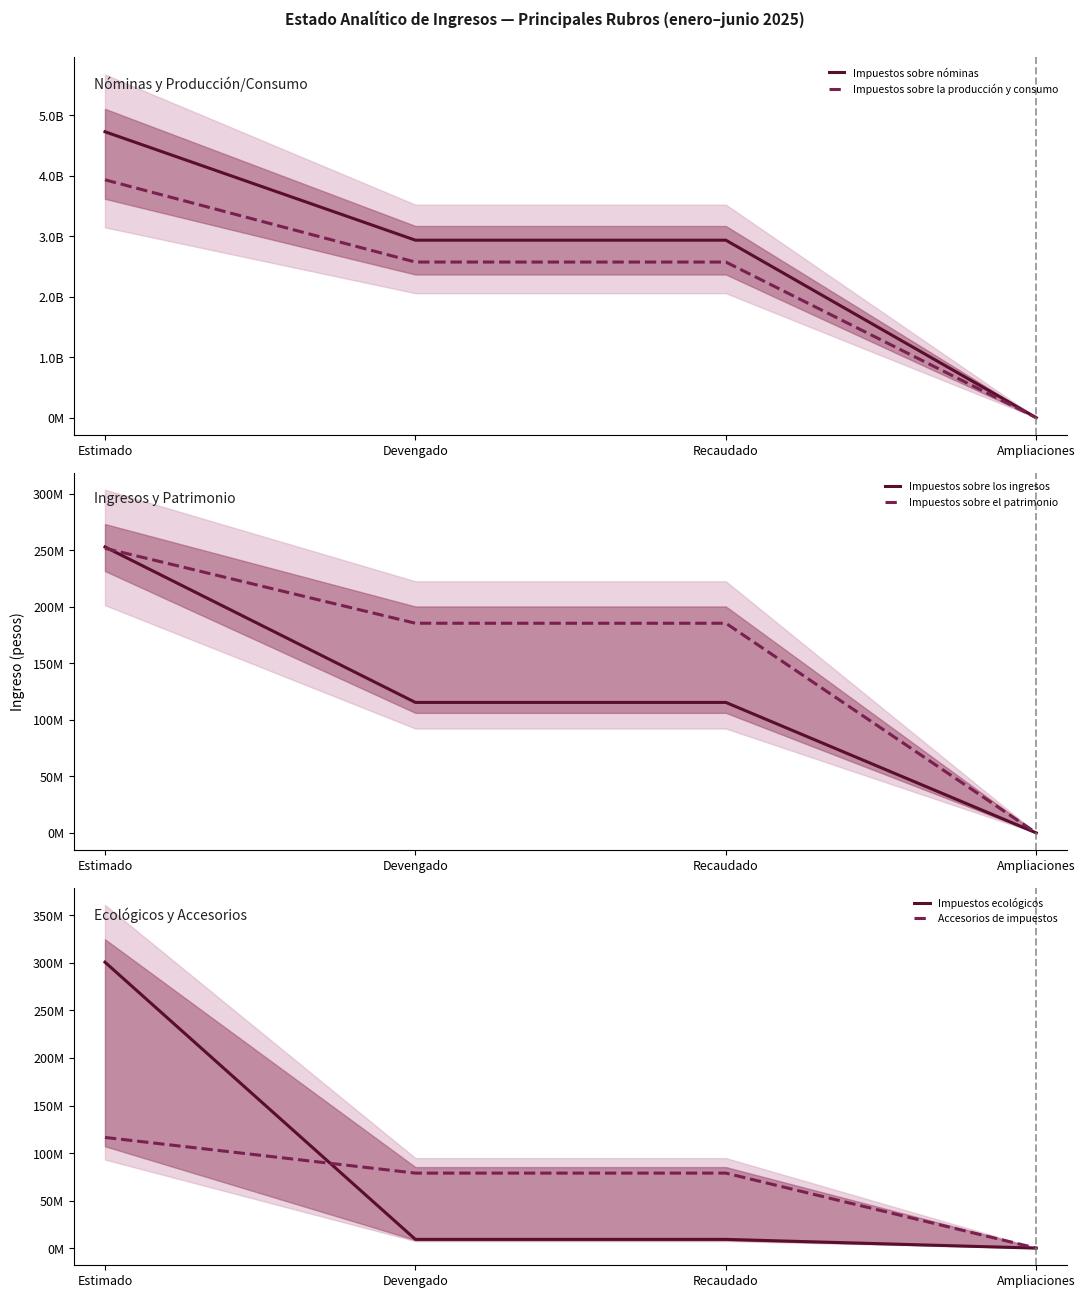

True or false: Impuestos sobre nóminas has more than 2 interior local peaks.

False